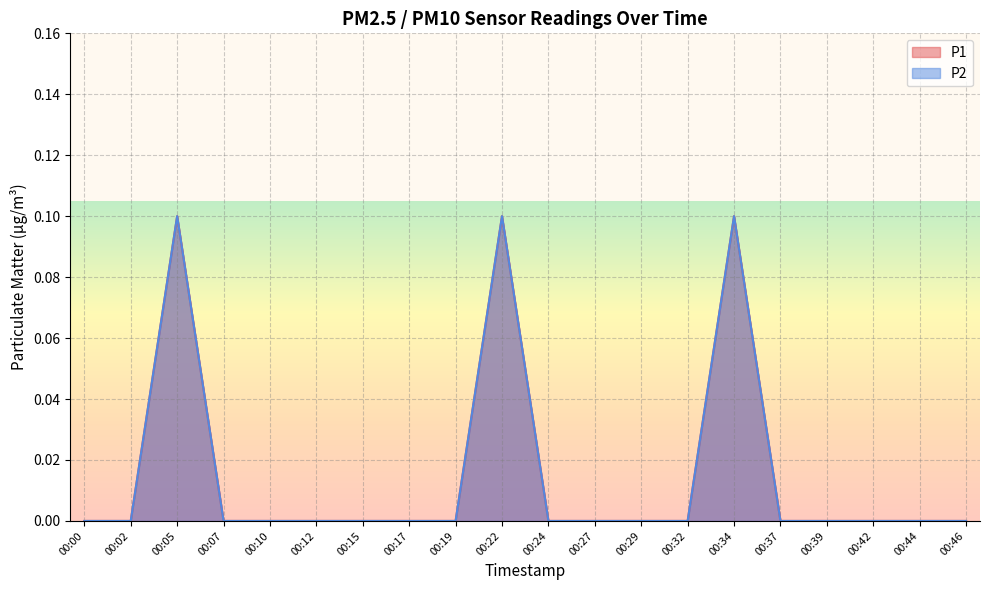

True or false: P1 and P2 cross at least once.

False